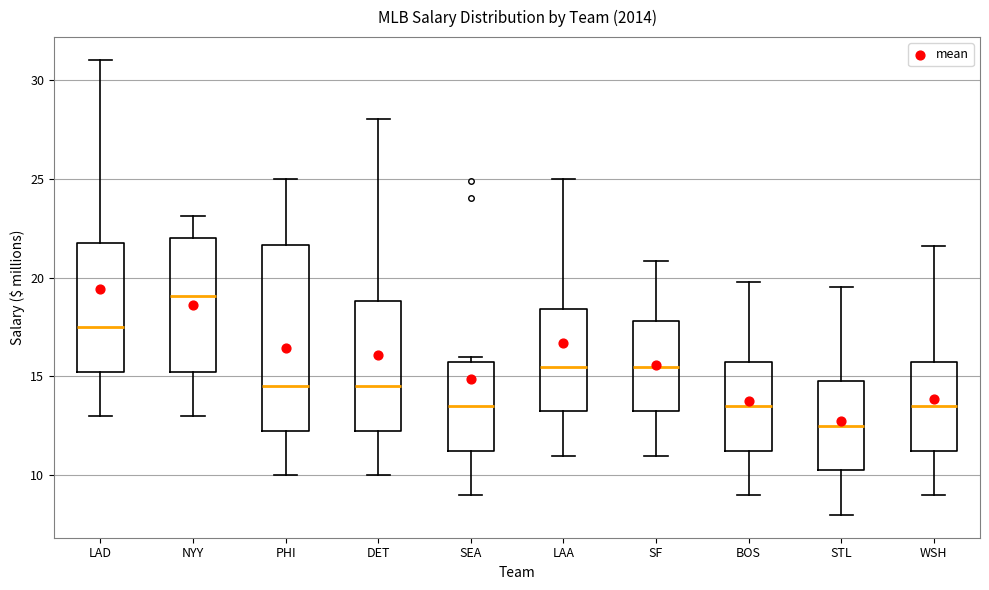

Which box's median line is the lowest?

STL